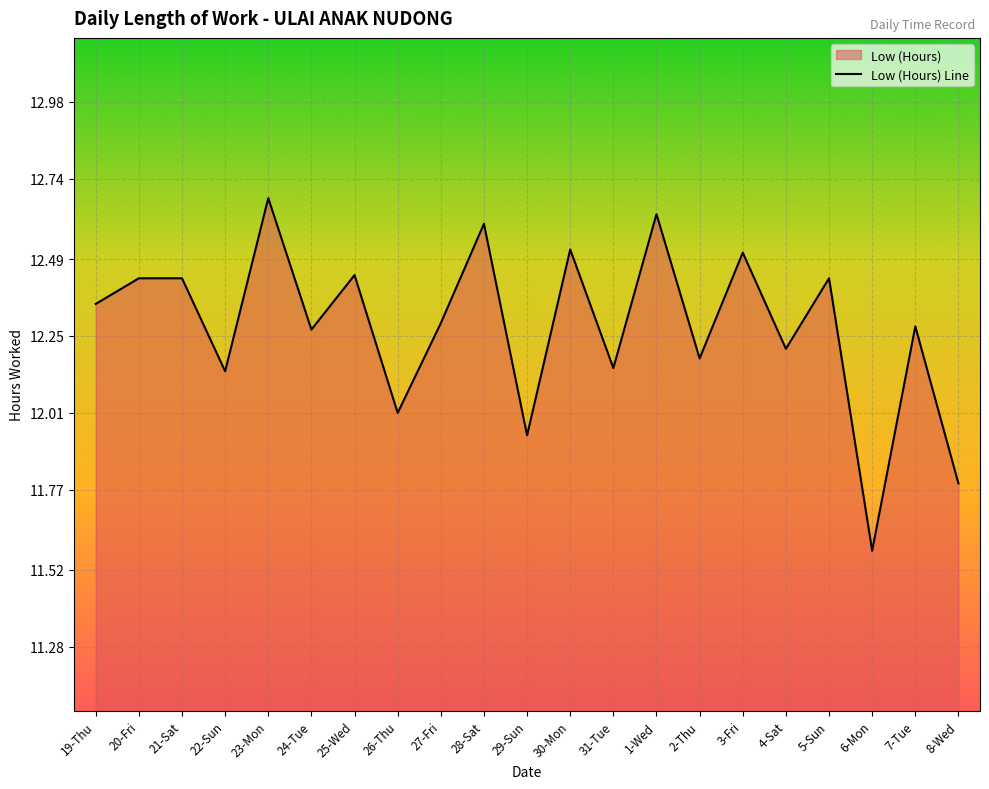

Approximately how many times larger is the value at 1-Wed compared to 7-Tue?

1.0